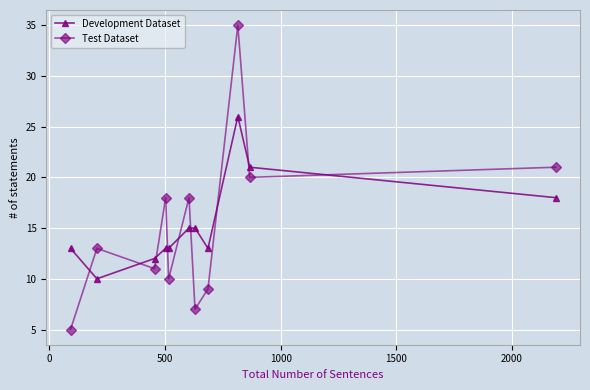

What is the greatest value displayed?

35